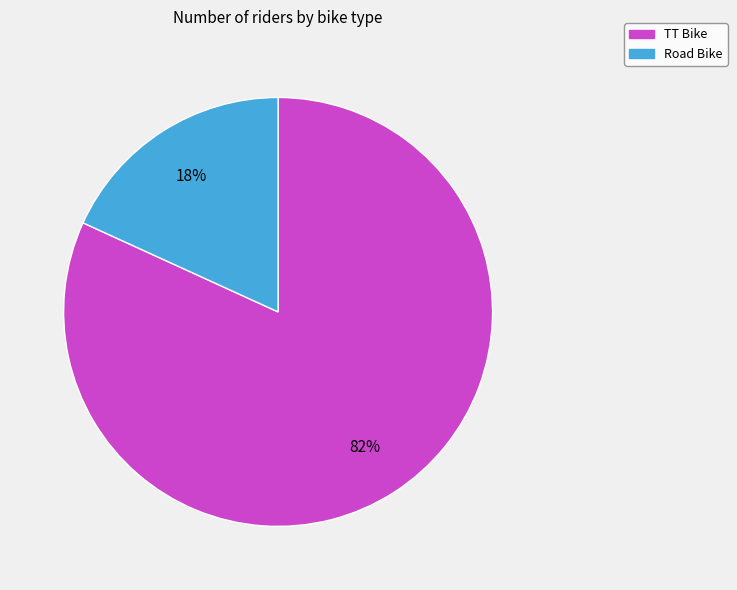

How many slices are in this pie chart?

2